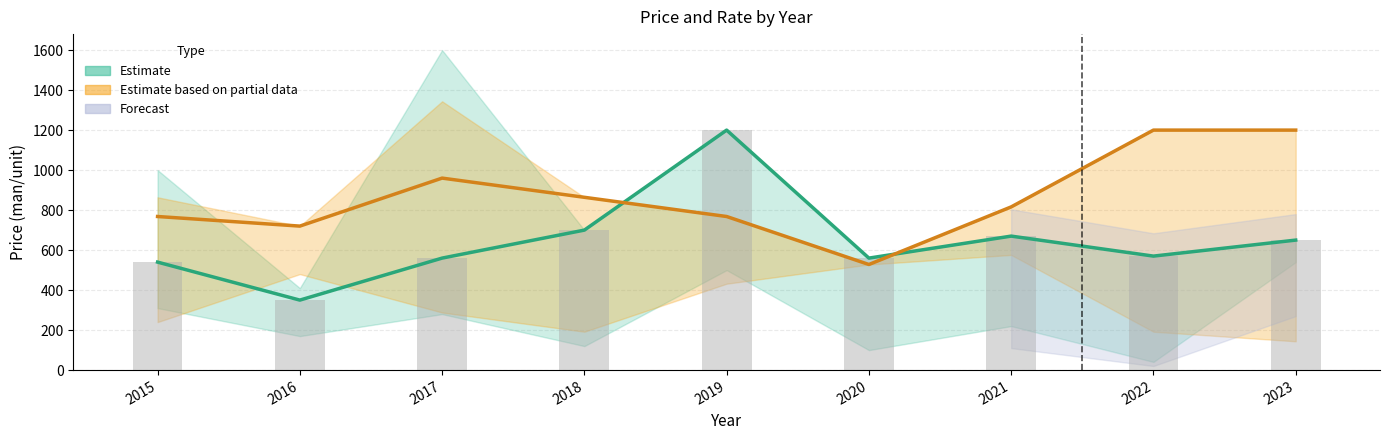

Which series has the largest range (max minus min)?

Estimate